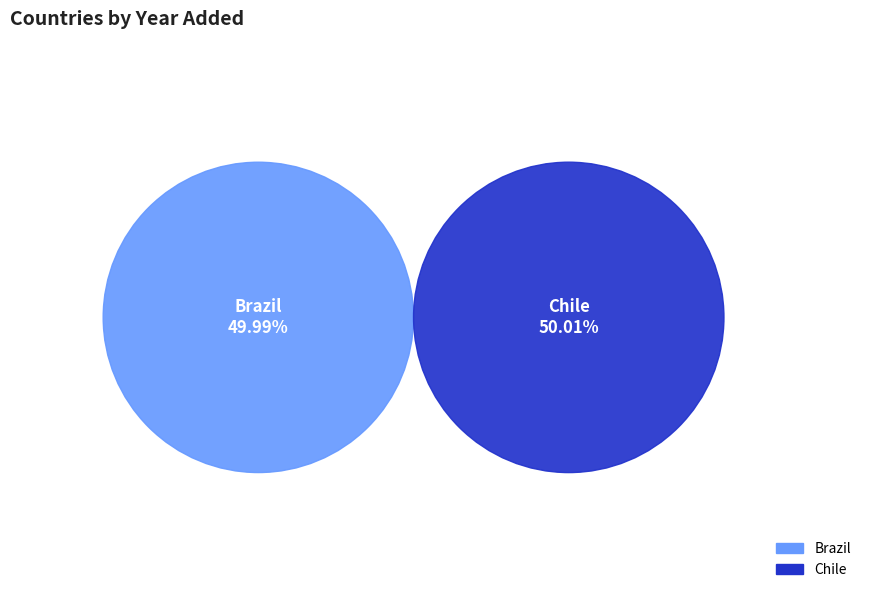

Rank the categories by value from highest to lowest.

Chile, Brazil